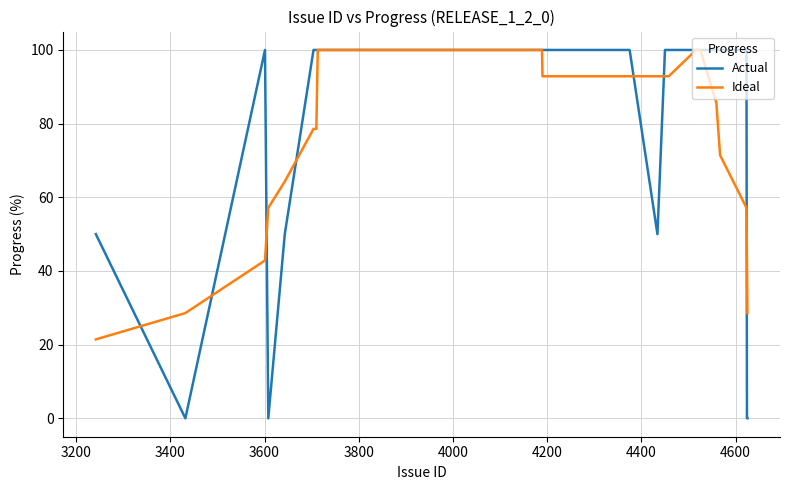

True or false: Actual and Ideal cross at least once.

True